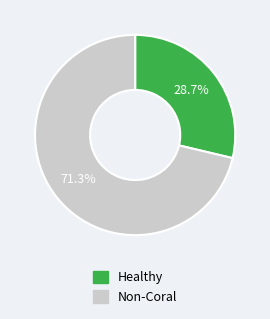

Rank the categories by value from lowest to highest.

Healthy, Non-Coral